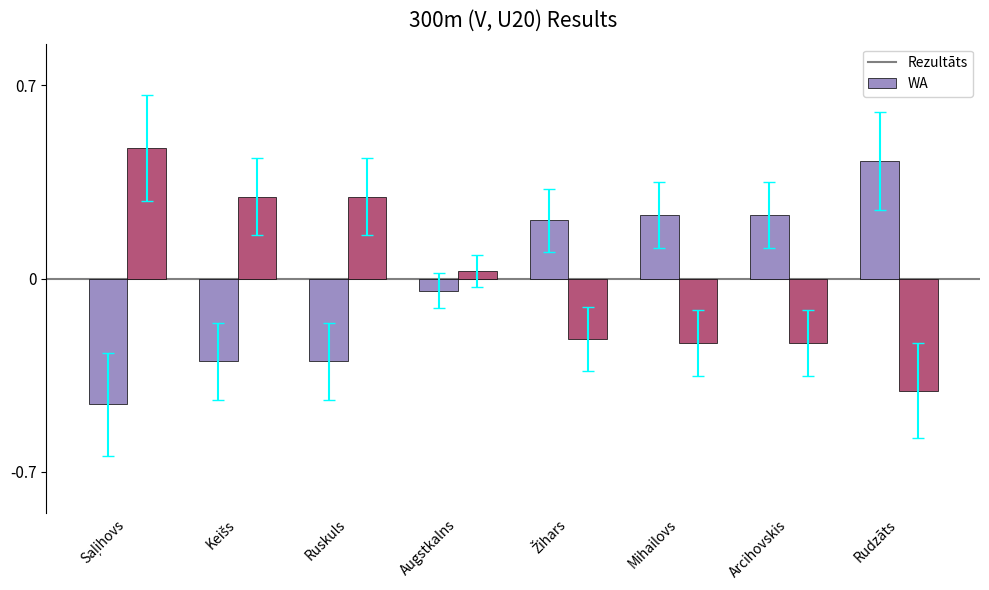

What is the lowest value of the WA series?

-0.4